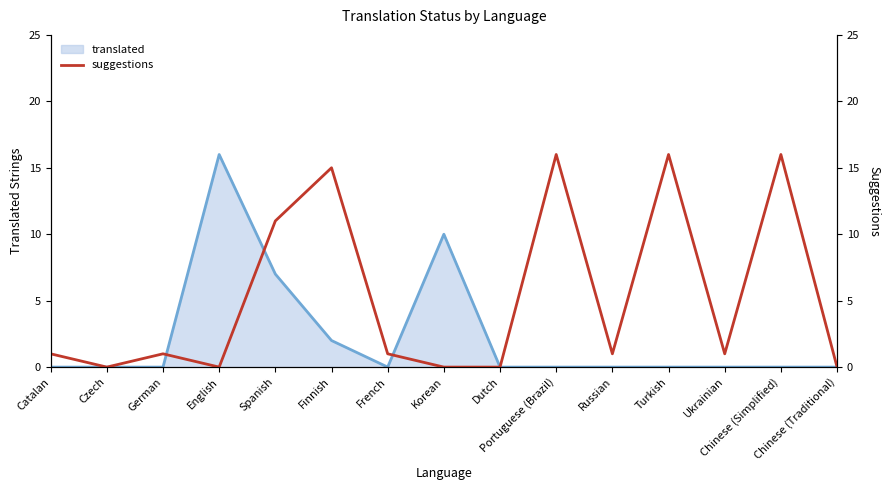

Which category has the highest value in the translated series?

English